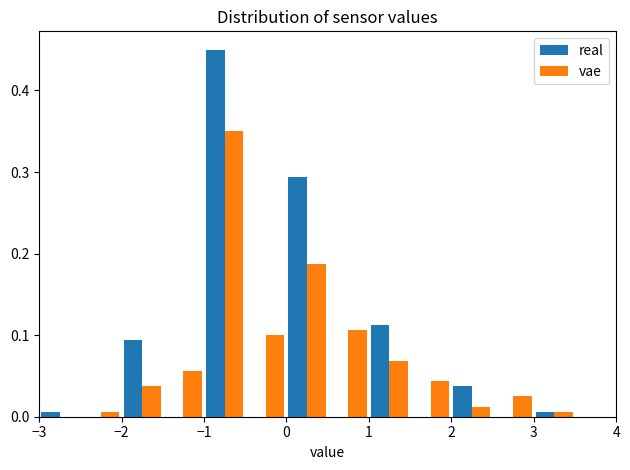

Reading left to right, transcribe this chart: for each range on the x-axis, give the height of each series' bar. The values are not printed on the chart, so give them approximately, as read against the axis.

-3.0 to -2.5: real=under 0.01	vae=0
-2.5 to -2.0: real=0	vae=under 0.01
-2.0 to -1.5: real=0.09	vae=0.04
-1.5 to -1.0: real=0	vae=0.06
-1.0 to -0.5: real=0.45	vae=0.35
-0.5 to 0.0: real=0	vae=0.10
0.0 to 0.5: real=0.29	vae=0.19
0.5 to 1.0: real=0	vae=0.11
1.0 to 1.5: real=0.11	vae=0.07
1.5 to 2.0: real=0	vae=0.04
2.0 to 2.5: real=0.04	vae=0.01
2.5 to 3.0: real=0	vae=0.03
3.0 to 3.5: real=under 0.01	vae=under 0.01
3.5 to 4.0: real=0	vae=0